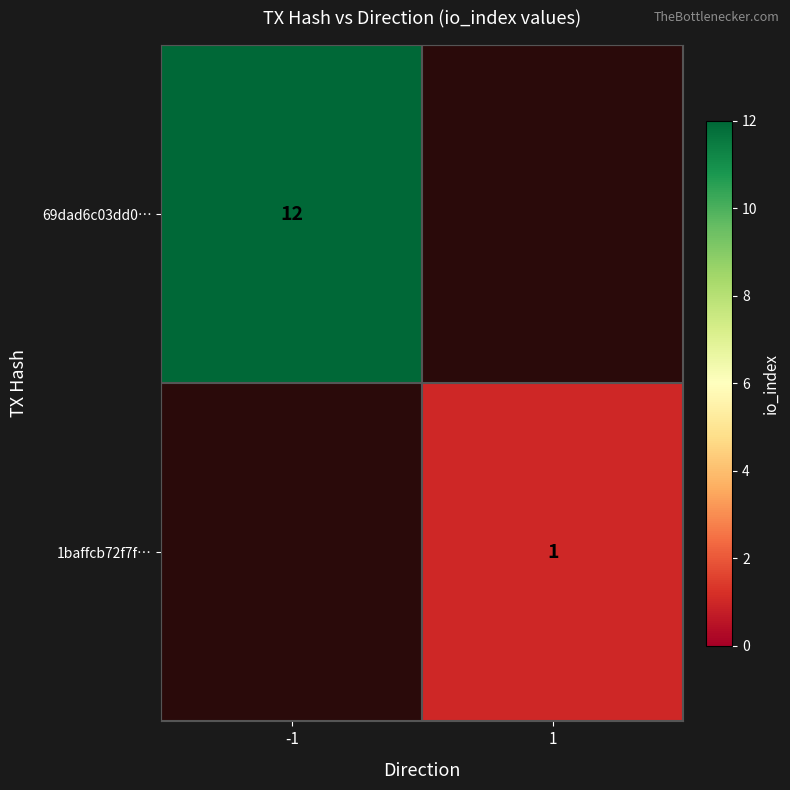

How many distinct data groups are displayed?

2